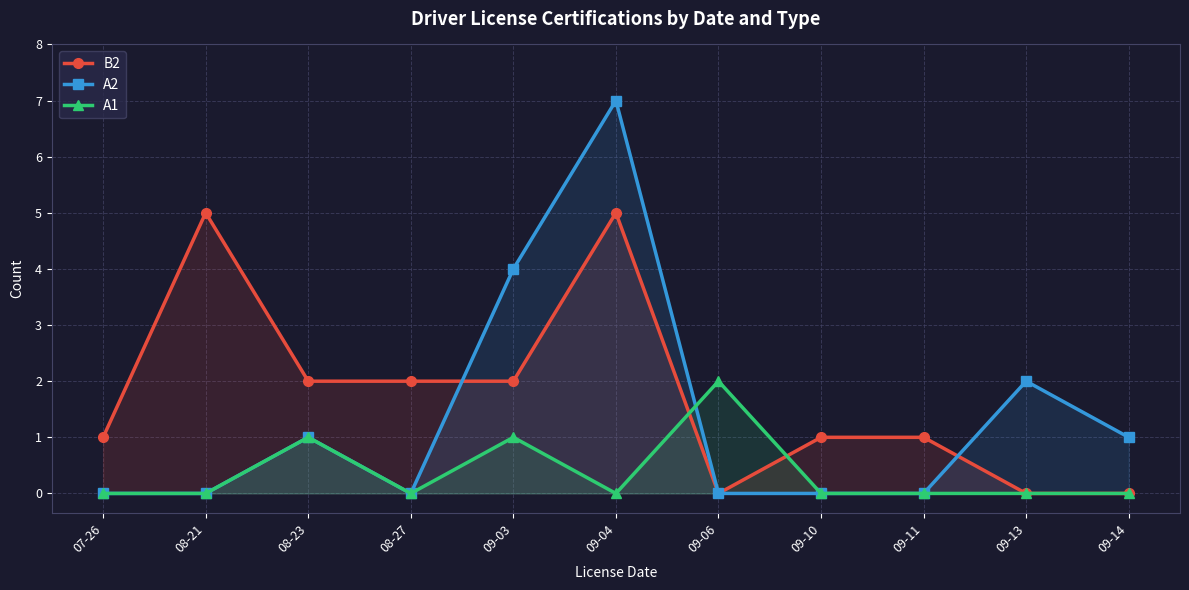

Which category has the highest value in the A2 series?

09-04